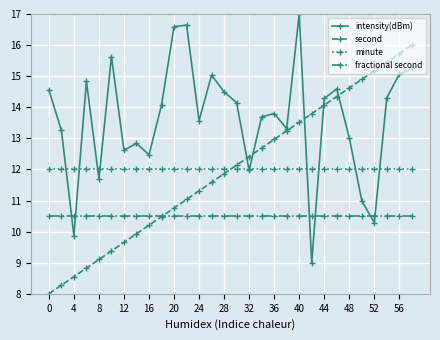

Count the number of data series in this chart.

4